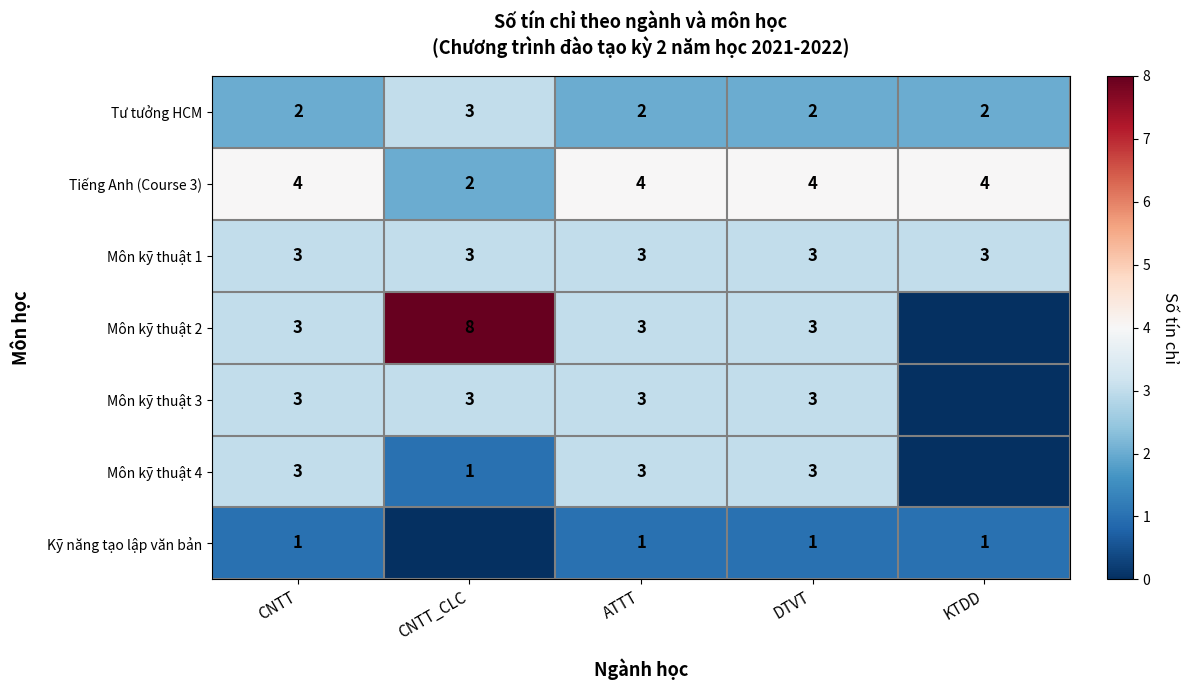

What value does the Môn kỹ thuật 1 series have at KTDD?

3